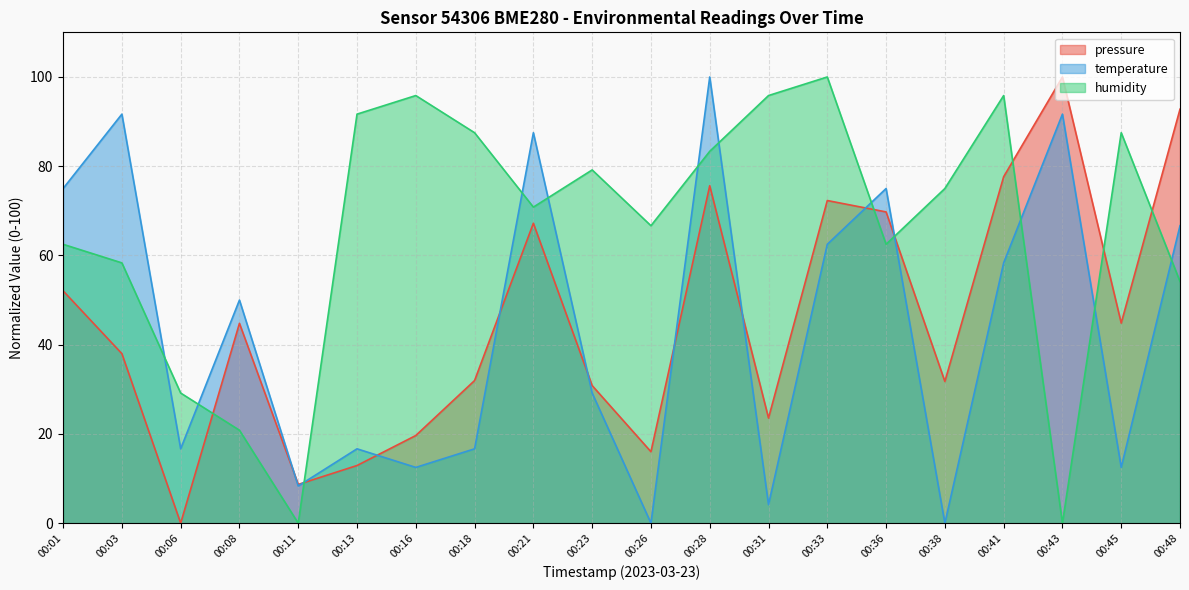

At which label does humidity reach its peak?

00:33